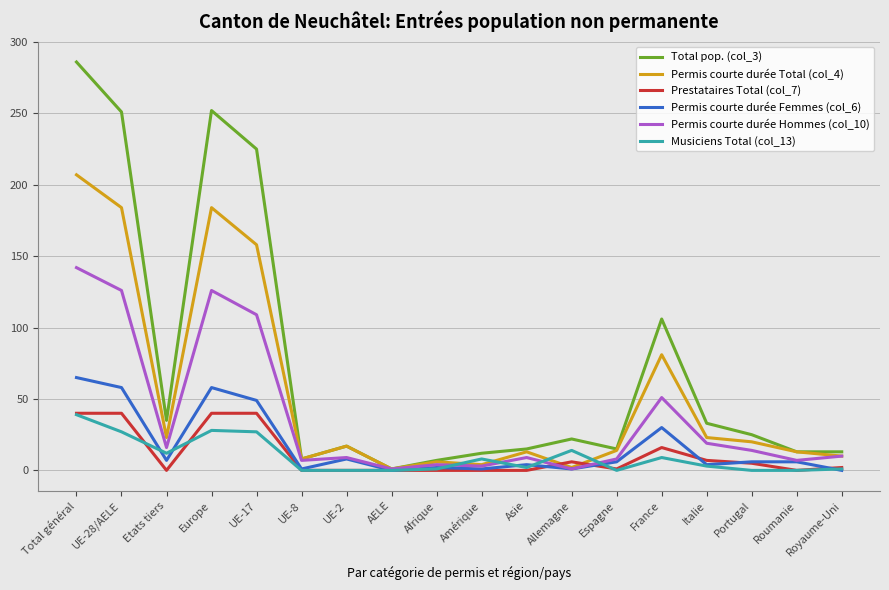

True or false: Permis courte durée Hommes (col_10) has more than 0 points higher than both neighbors.

True